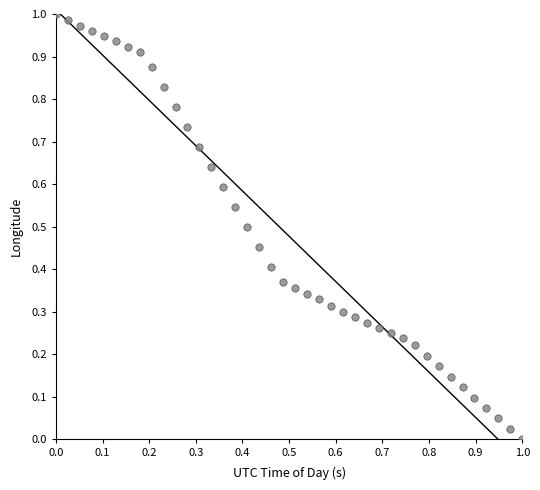

Count the number of points in this scatter plot.

40